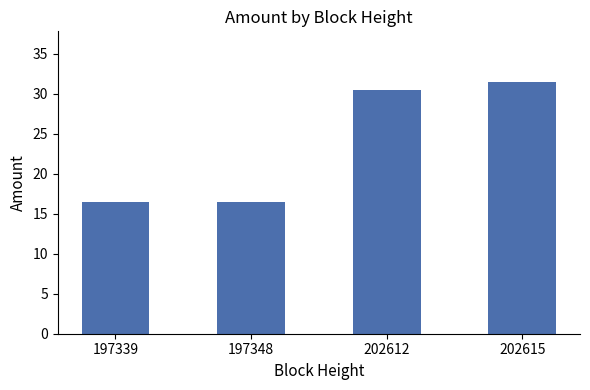

What is the change in value from 197348 to 202612?

+14.0